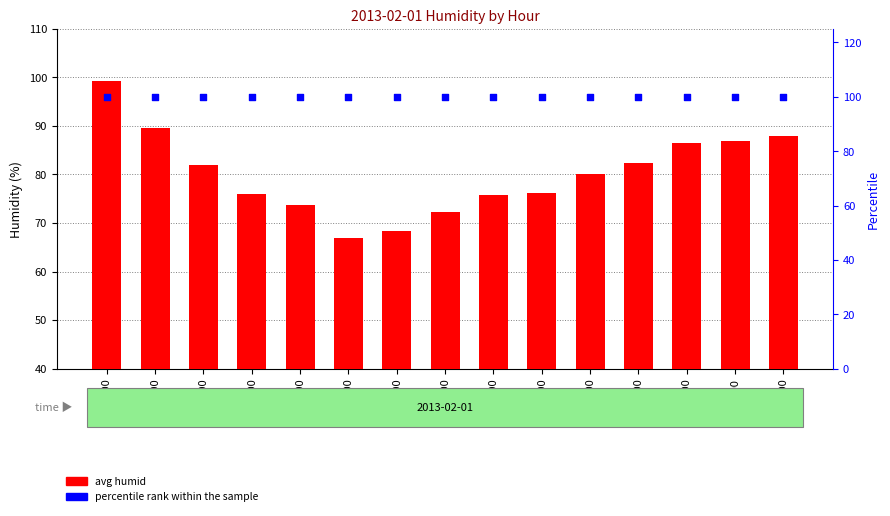

At which category is the sum across all series the highest?

09:00